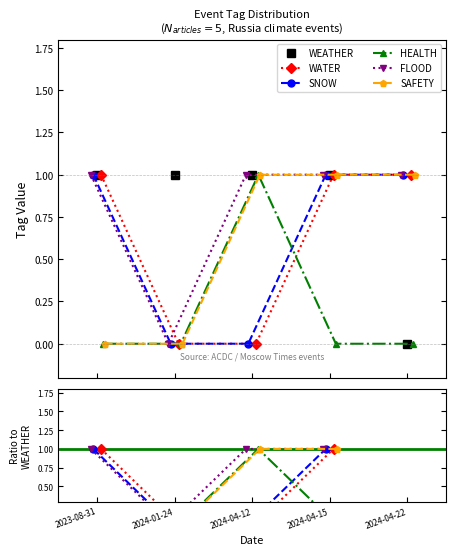

At how many categories does at least one series exceed 0?

5